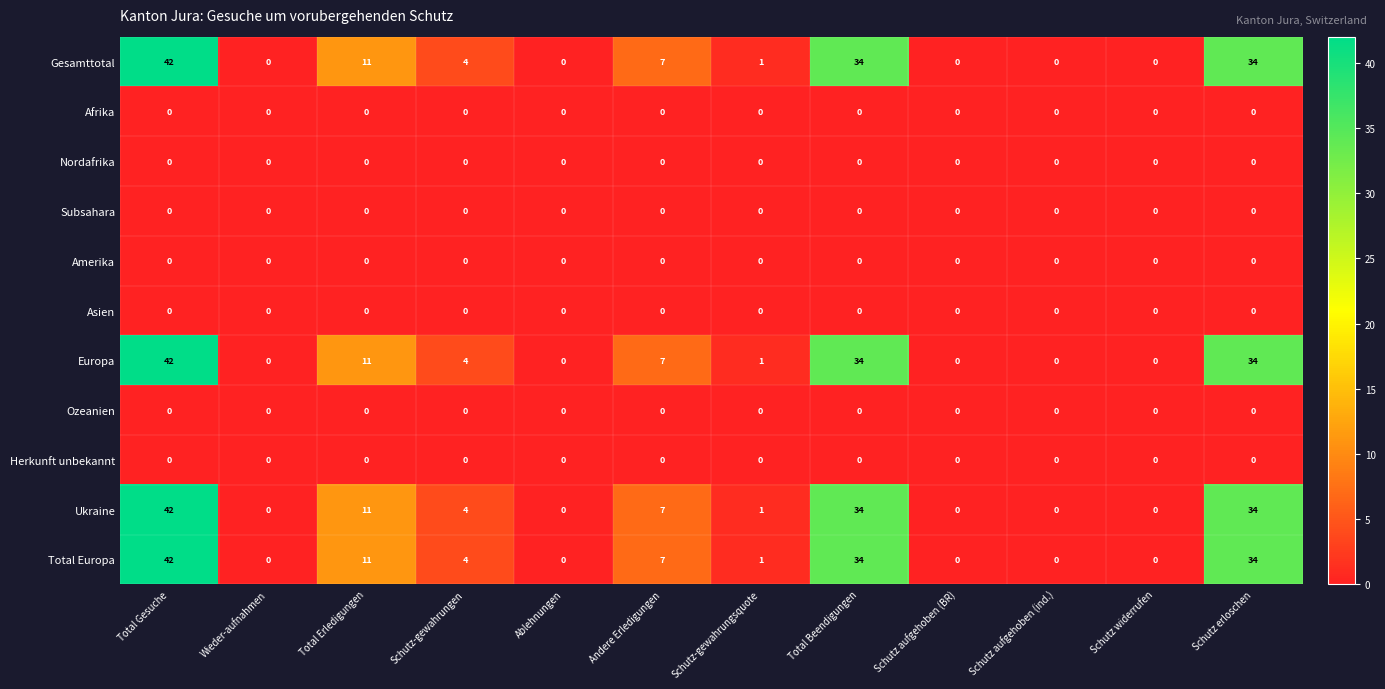

How many categories are shown in the chart?

12